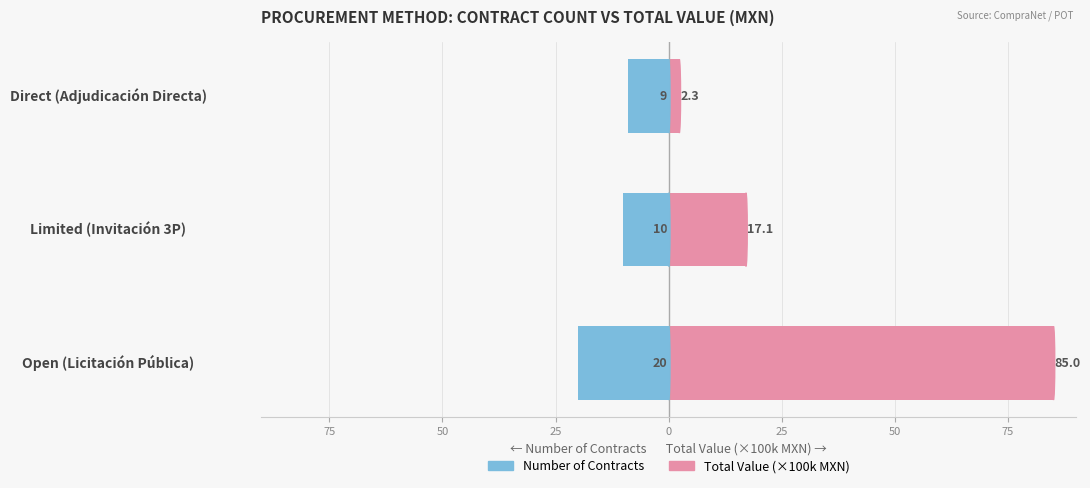

Which series has the largest range (max minus min)?

Total Value (×100k MXN)